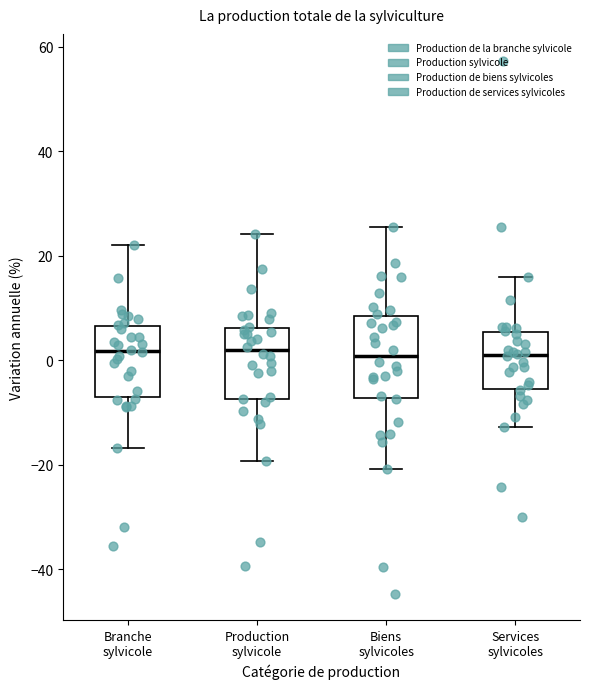

Reading left to right, transcribe this box plot: for each box, give where its median line is, the range the box spans, and where its two whiskers end, as read against the y-axis. The values are not printed on the chart, so give them approximately, as read against the axis.

Branche sylvicole: median 2, box -8 to 6, whiskers -16 to 22
Production sylvicole: median 2, box -8 to 6, whiskers -20 to 24
Biens sylvicoles: median 0, box -8 to 8, whiskers -20 to 26
Services sylvicoles: median 0, box -6 to 6, whiskers -12 to 16